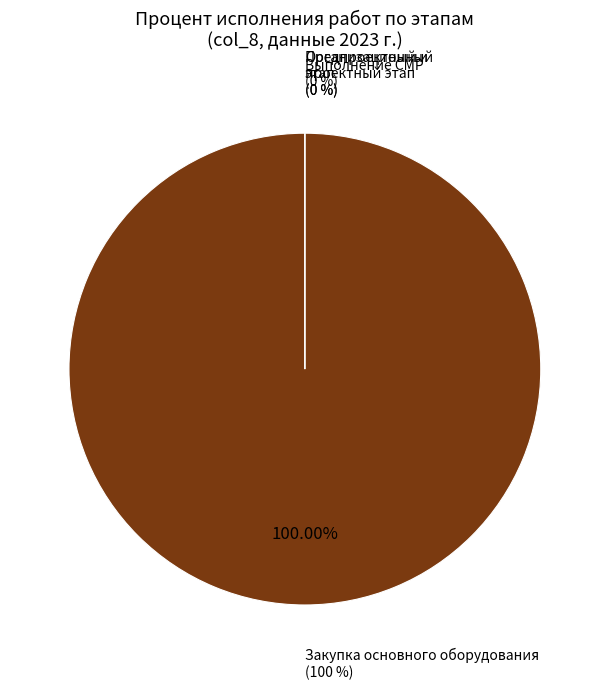

True or false: Выполнение строительно-монтажных работ
(0%) accounts for 0% of the total.

True